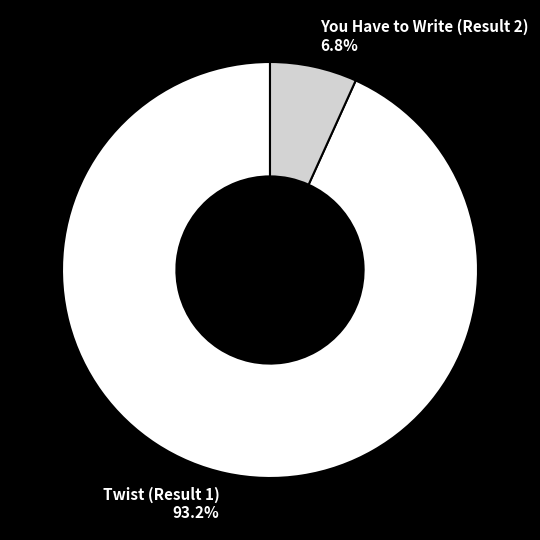

Is it true that You Have to Write (Result 2) is 7% of the pie?

True